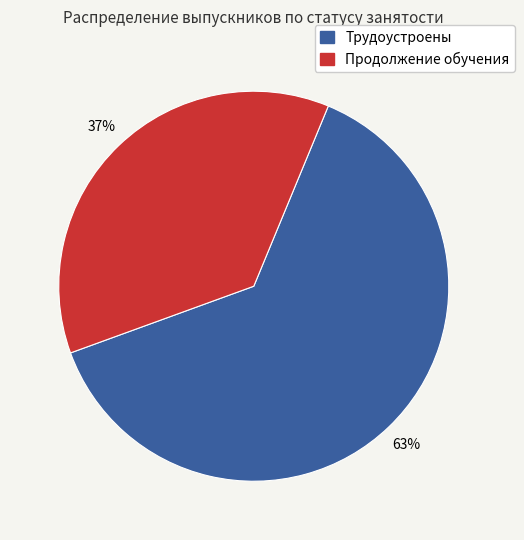

To the nearest percent, what percentage of the pie is Продолжение обучения?

37%